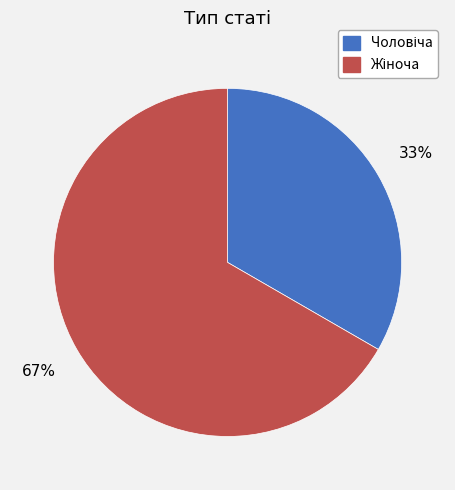

To the nearest percent, what is the average slice percentage?

50%